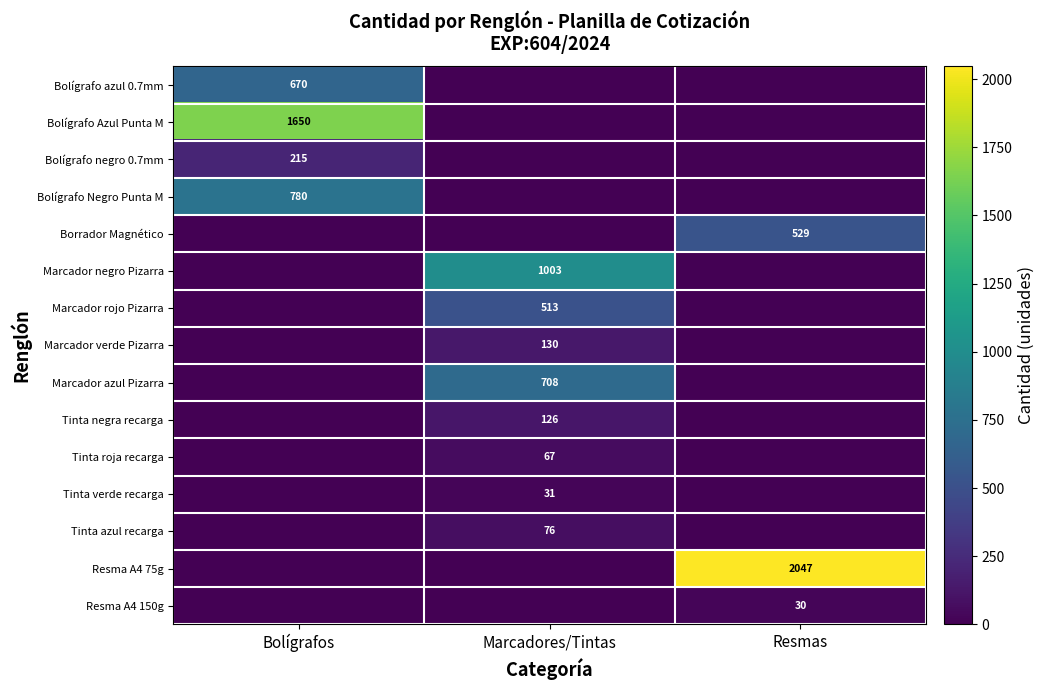

The value of Marcador rojo Pizarra at Marcadores/Tintas is 513. True or false?

True